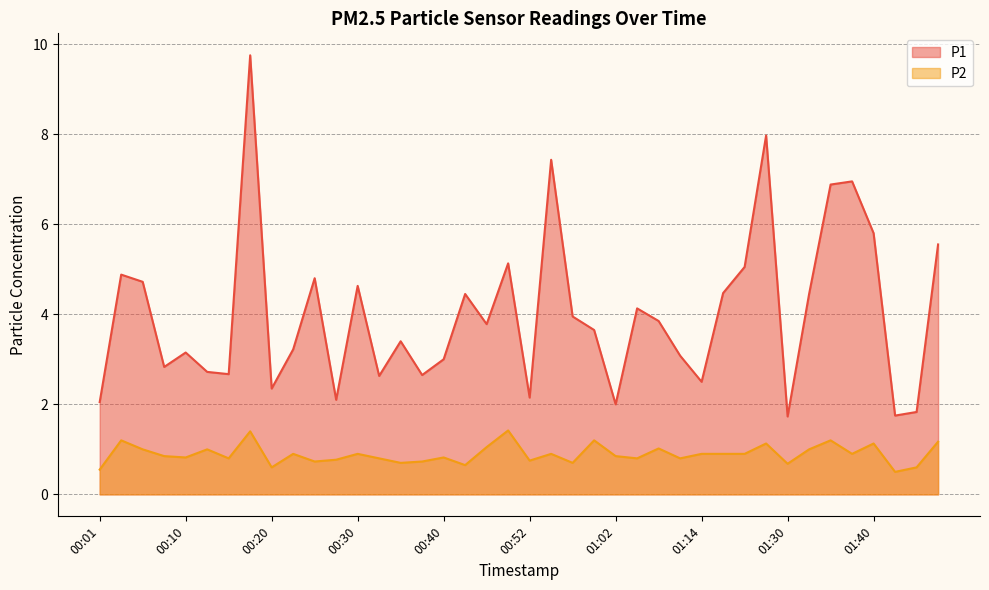

How many values in the P1 series exceed 3?

25